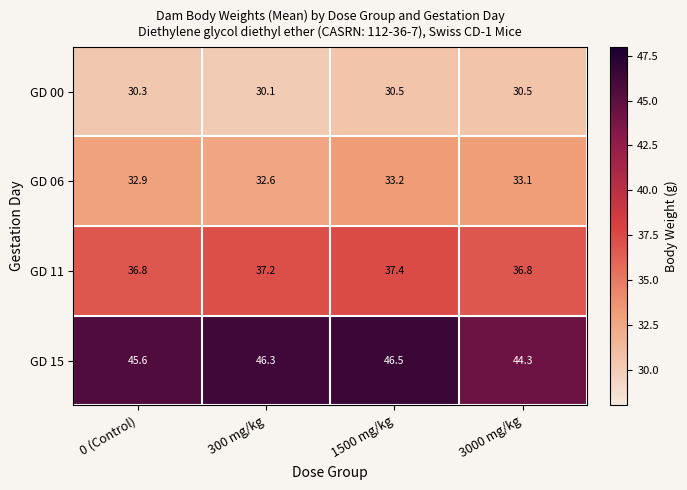

What is the difference between the highest and lowest values at 300 mg/kg?

16.2